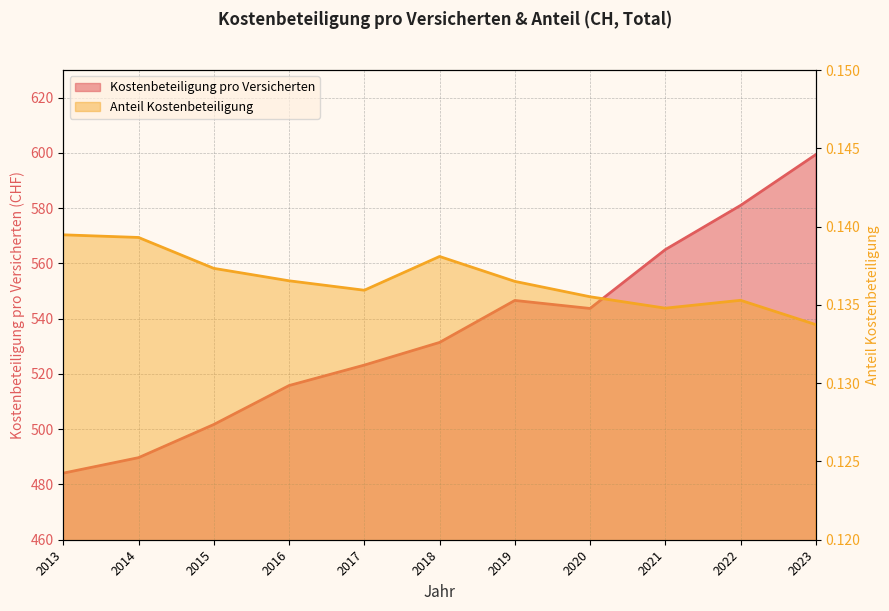

What is the minimum value for Kostenbeteiligung pro Versicherten?

484.1